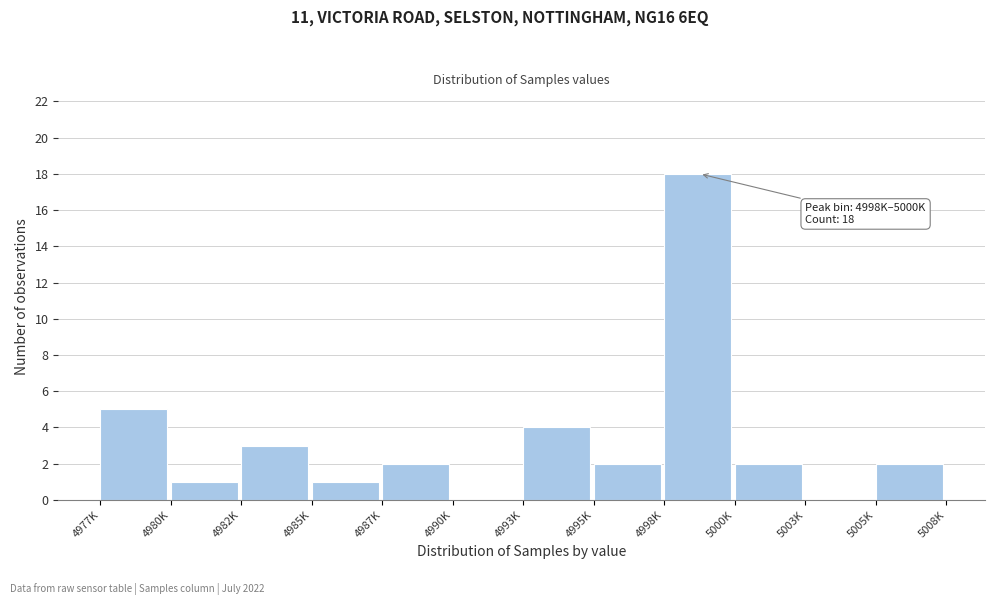

Reading left to right, transcribe all the data shown in this chart.

4977K=5	4980K=1	4982K=3	4985K=1	4987K=2	4990K=0	4993K=4	4995K=2	4998K=18	5000K=2	5003K=0	5005K=2